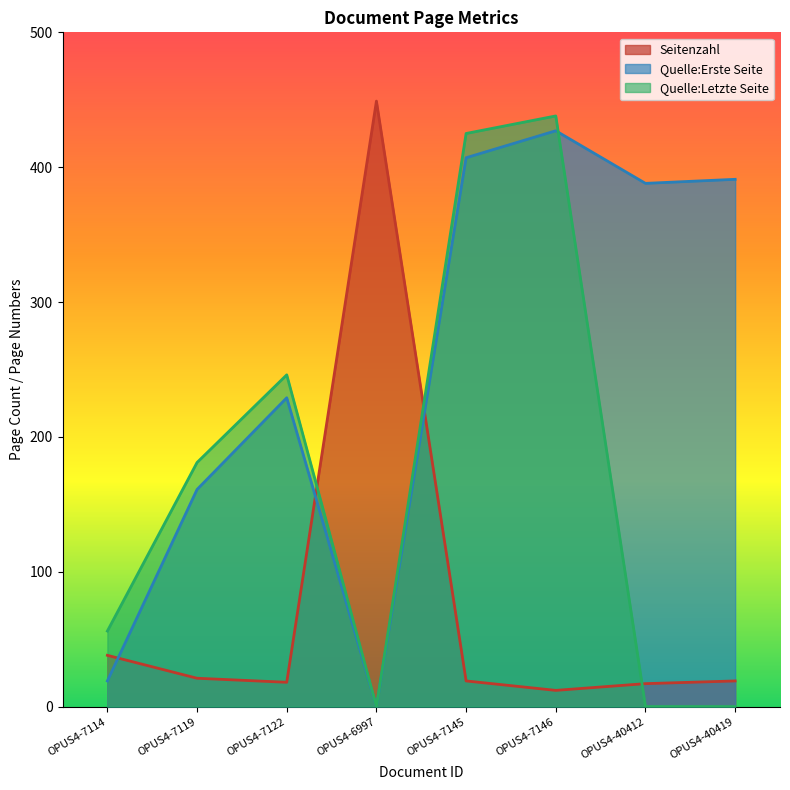

Which category has the highest value in the Quelle:Erste Seite series?

OPUS4-7146